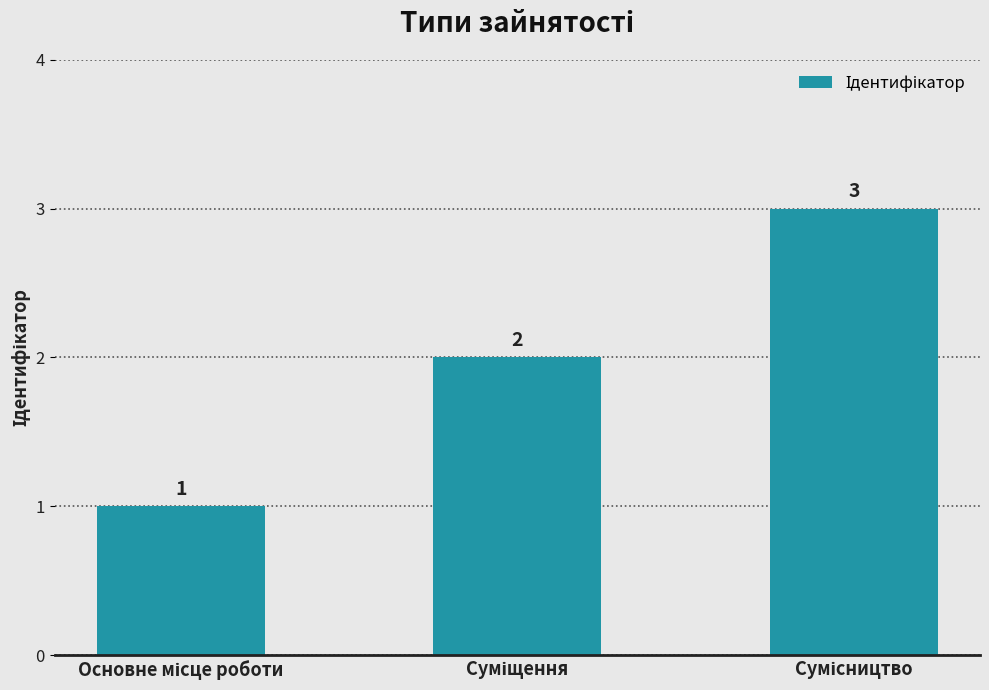

Count the values in the range 1 to 3.

3